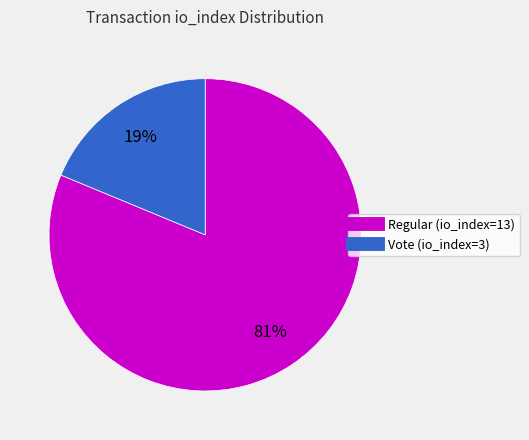

To the nearest percent, what is the combined percentage of Vote (io_index=3) and Regular (io_index=13)?

100%